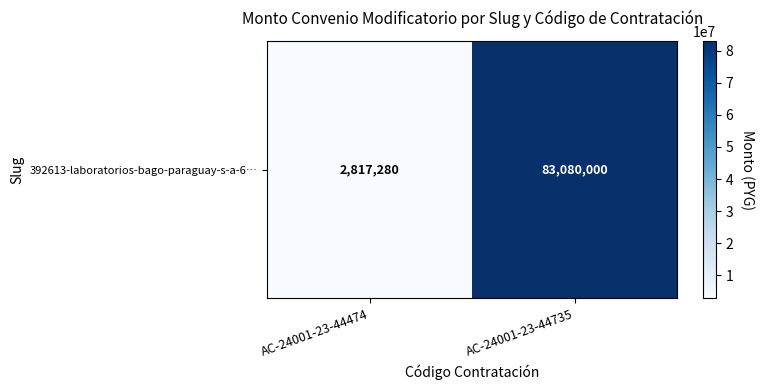

Rank the categories by value from lowest to highest.

AC-24001-23-44474, AC-24001-23-44735